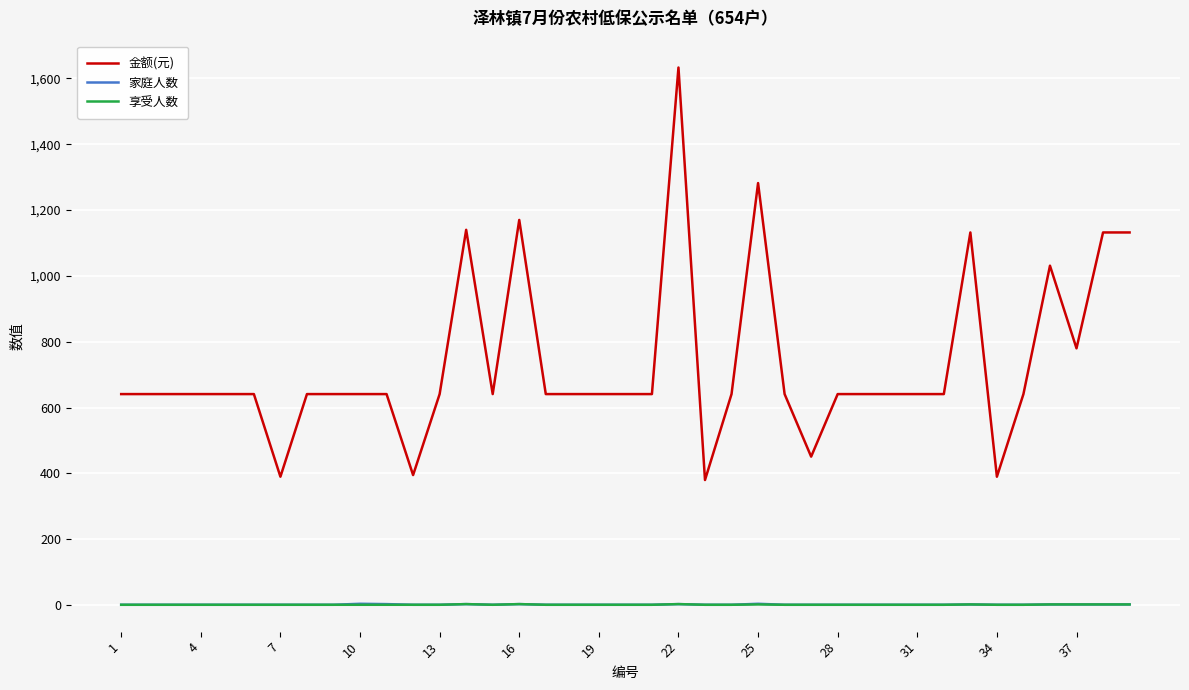

Which series has the largest total across all categories?

金额(元)